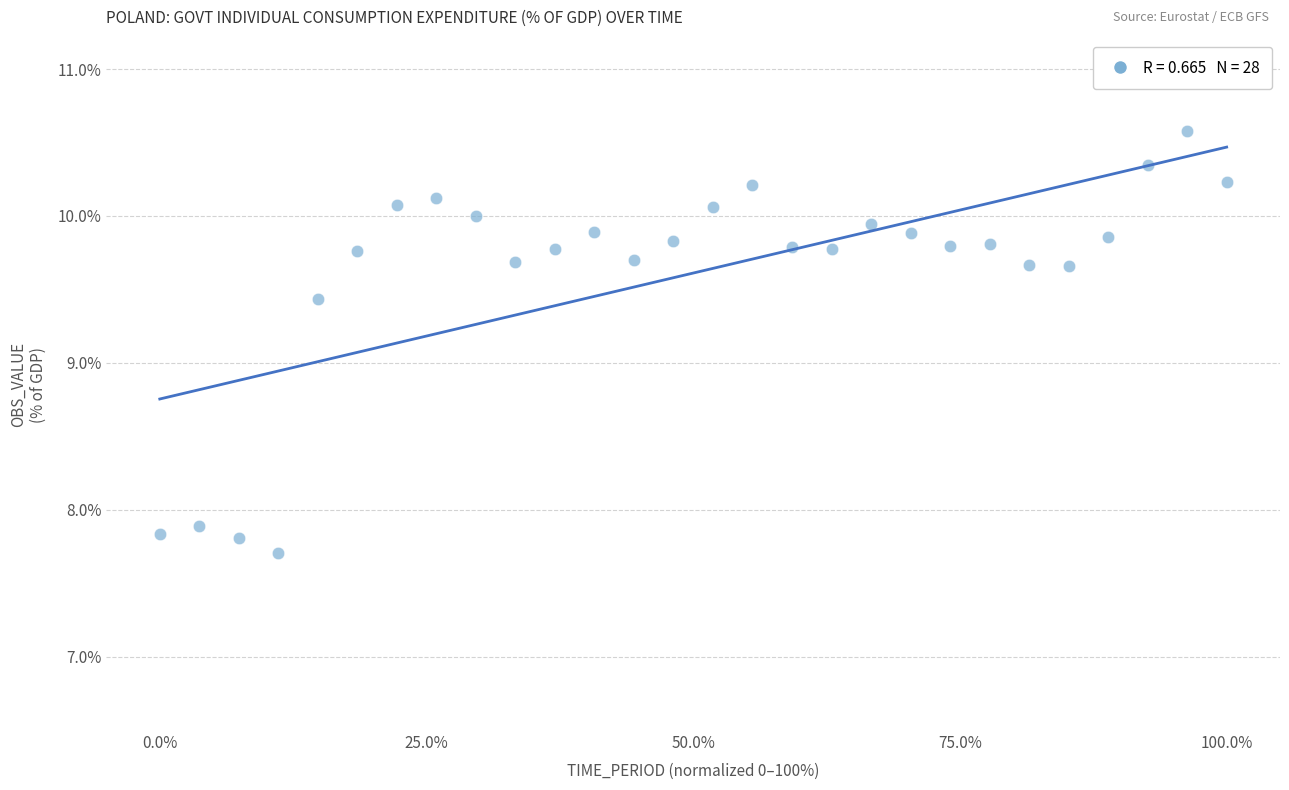

What Y value in the scatter plot is closest to 9?

9.4